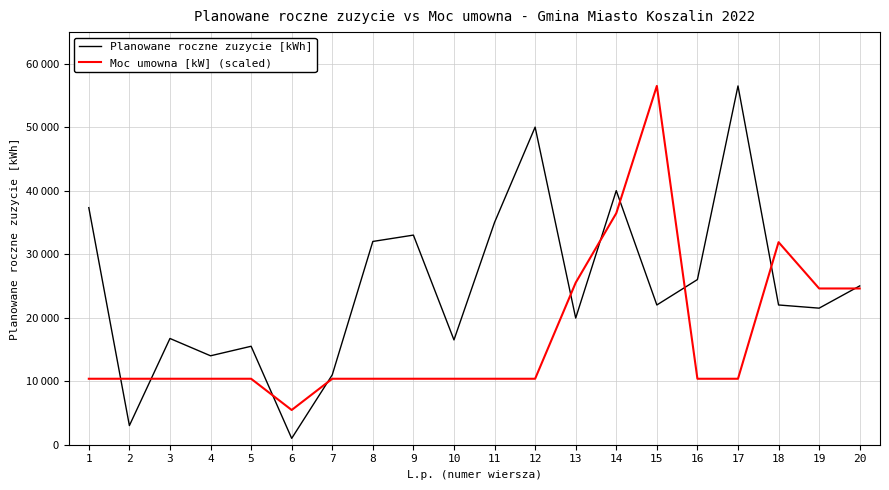

Reading left to right, transcribe all the data shown in this chart.

Planowane roczne zuzycie [kWh]: 1=37320.0	2=3015.0	3=16726.0	4=14000.0	5=15500.0	6=1000.0	7=11000.0	8=32000.0	9=33000.0	10=16500.0	11=35000.0	12=50000.0	13=19940.0	14=40000.0	15=22000.0	16=26000.0	17=56484.0	18=22000.0	19=21500.0	20=25000.0
Moc umowna [kW] (scaled): 1=10385.8	2=10385.8	3=10385.8	4=10385.8	5=10385.8	6=5466.2	7=10385.8	8=10385.8	9=10385.8	10=10385.8	11=10385.8	12=10385.8	13=25508.9	14=36441.3	15=56484.0	16=10385.8	17=10385.8	18=31886.1	19=24597.9	20=24597.9